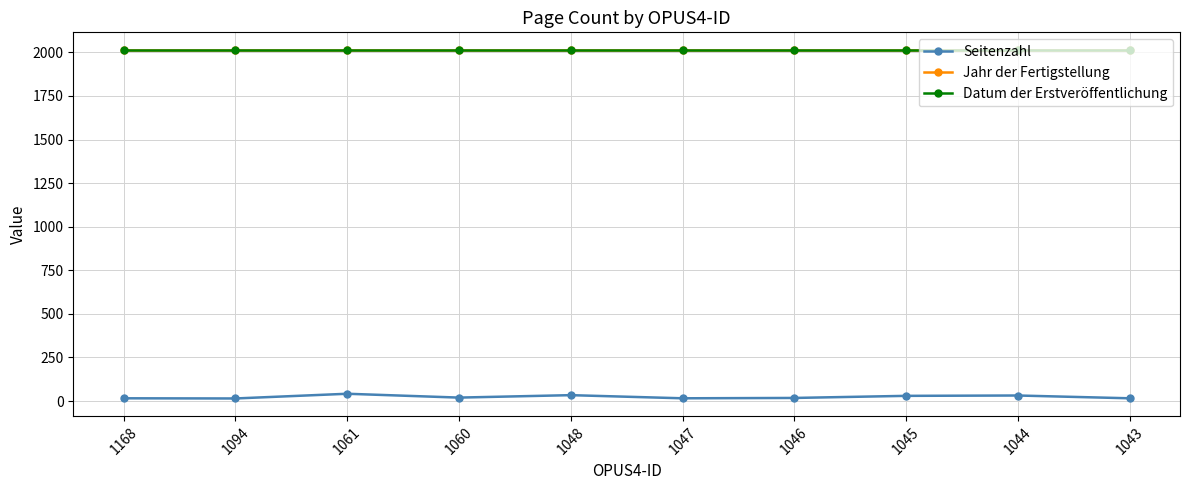

Is this an area chart (filled region under the line)?

No